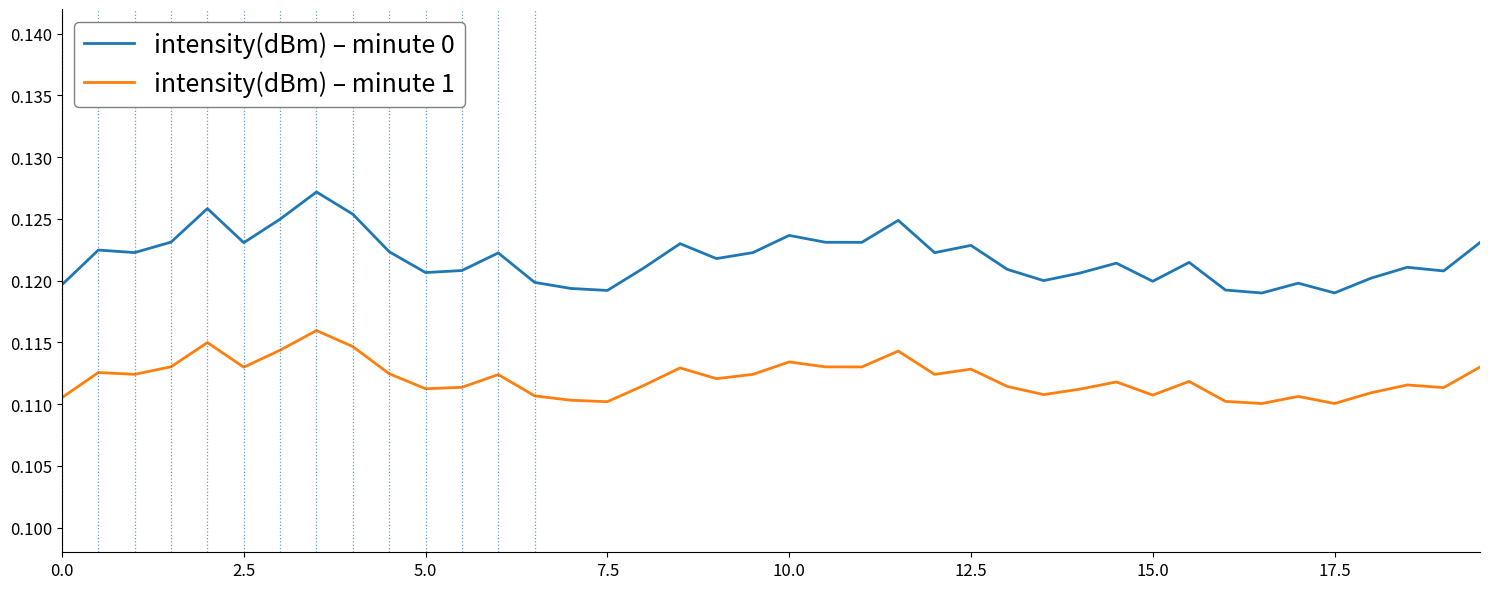

Which series has the widest spread of values?

intensity(dBm) – minute 0